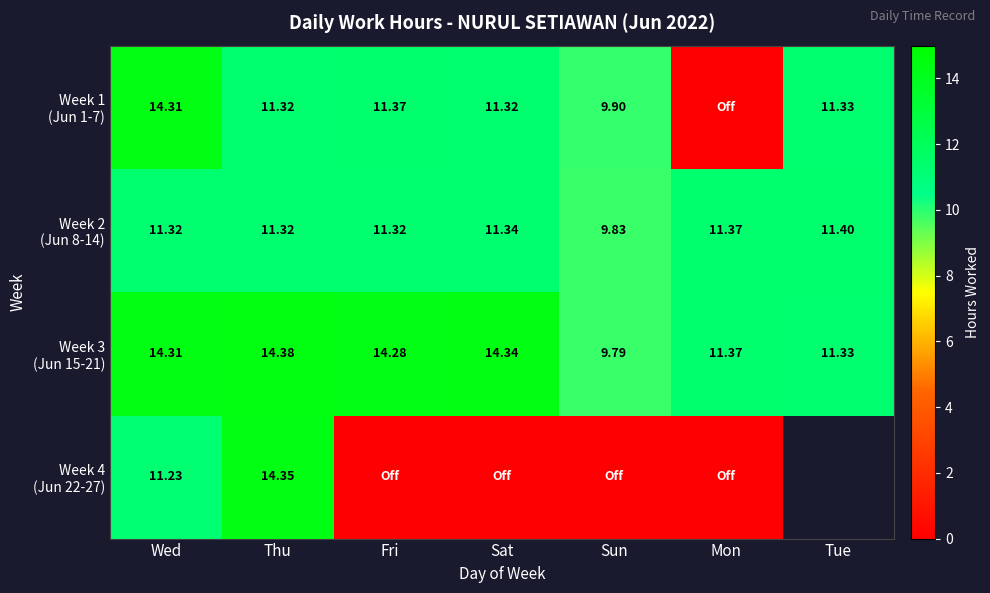

Which has a higher value, Mon or Sat?

Sat